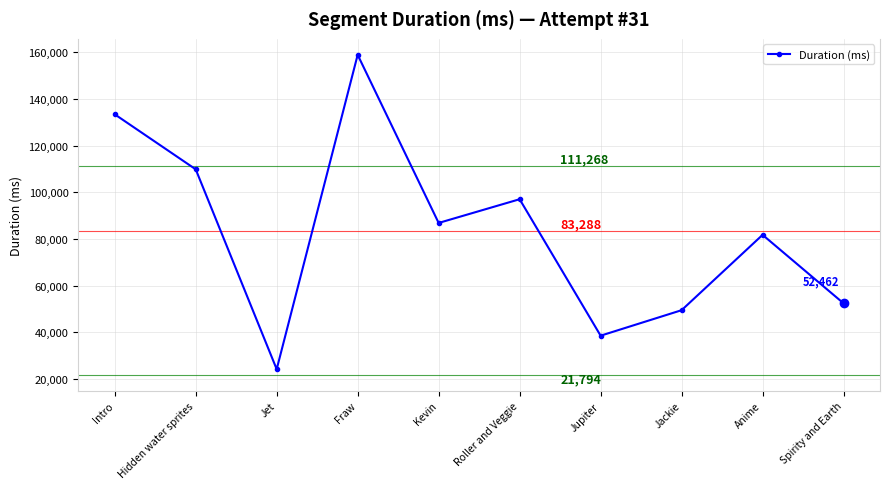

What is the ratio of the value at Jupiter to the value at Spirity and Earth?

0.7